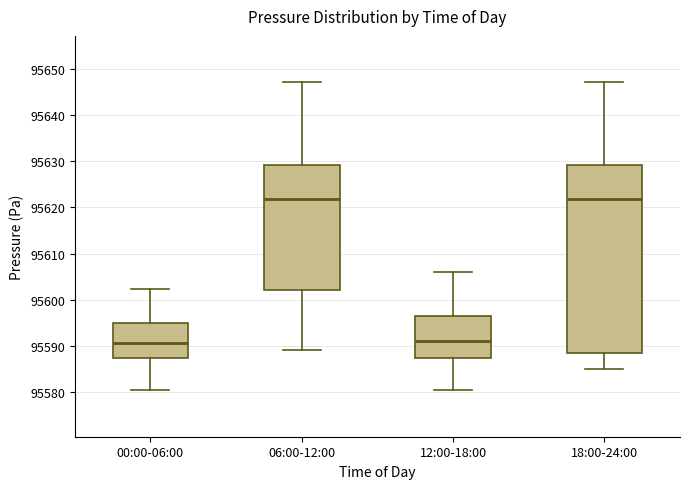

Reading left to right, read every box against the y-axis: the position of its median line, the range the box covers, and the ends of its whiskers. The values are not printed on the chart, so give them approximately, as read against the axis.

00:00-06:00: median 95591, box 95587 to 95595, whiskers 95580 to 95602
06:00-12:00: median 95622, box 95602 to 95629, whiskers 95589 to 95647
12:00-18:00: median 95591, box 95587 to 95596, whiskers 95580 to 95606
18:00-24:00: median 95622, box 95588 to 95629, whiskers 95585 to 95647